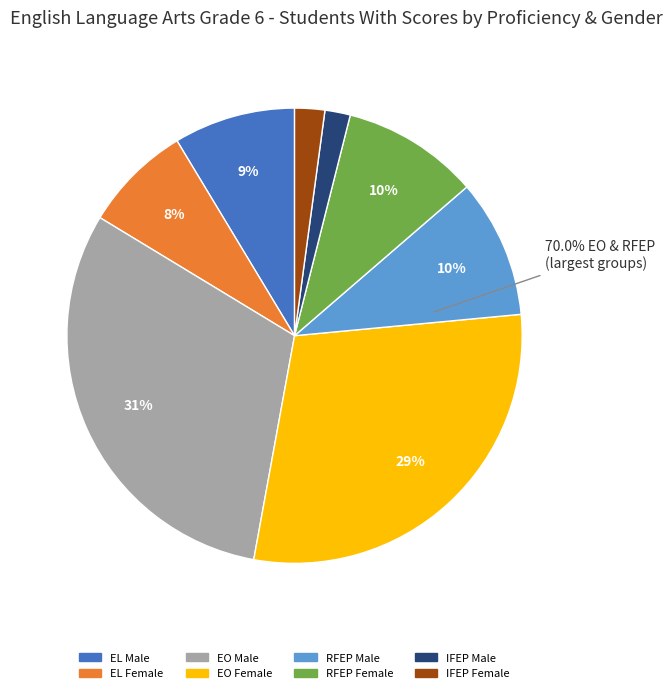

Is IFEP Female the majority of the pie?

No